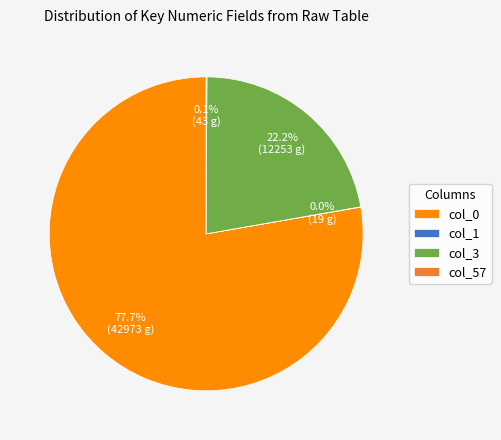

What is the largest slice in the pie chart?

col_0